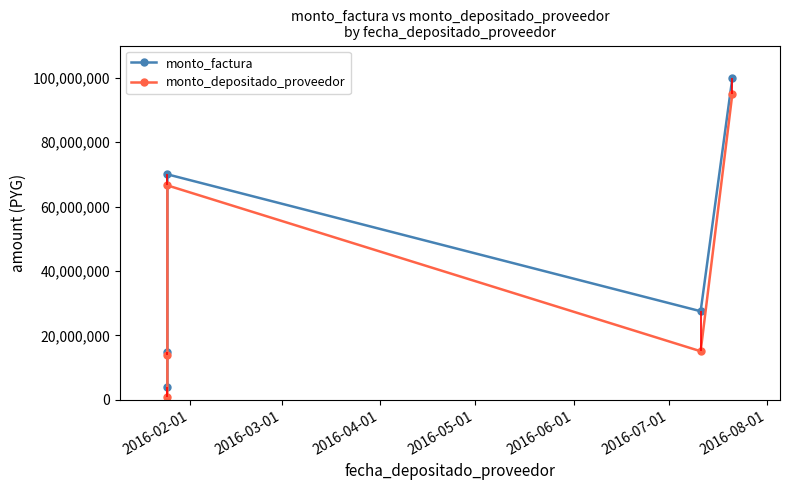

What is the difference between the second highest and second lowest values in the monto_factura series?

55230000